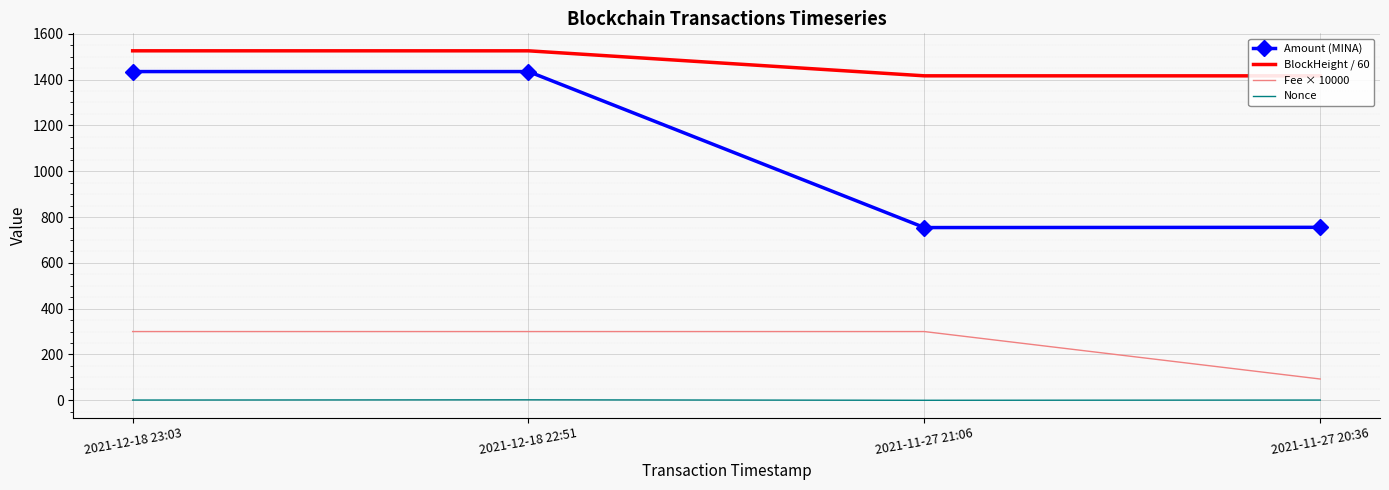

Which series has the largest range (max minus min)?

Amount (MINA)